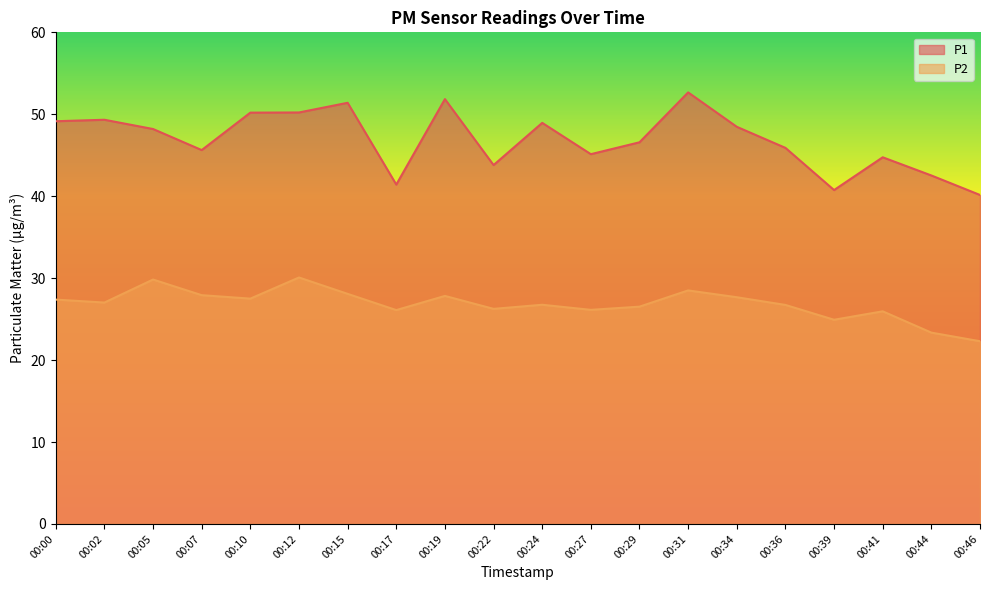

True or false: P1 and P2 intersect in this chart.

False